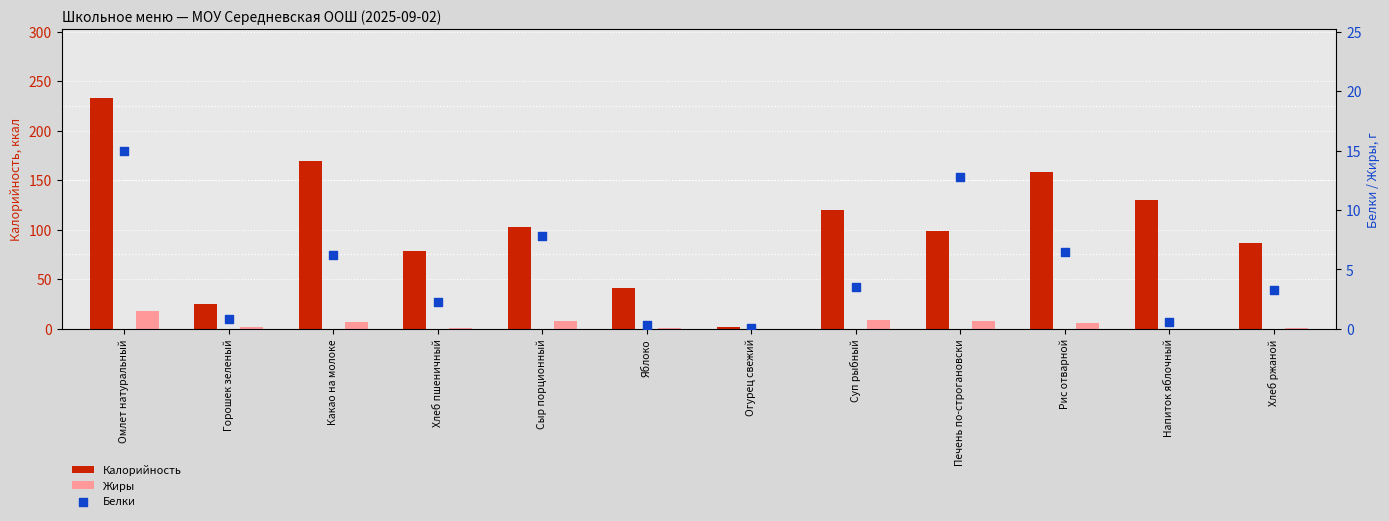

At which category is the sum across all series the highest?

Омлет натуральный